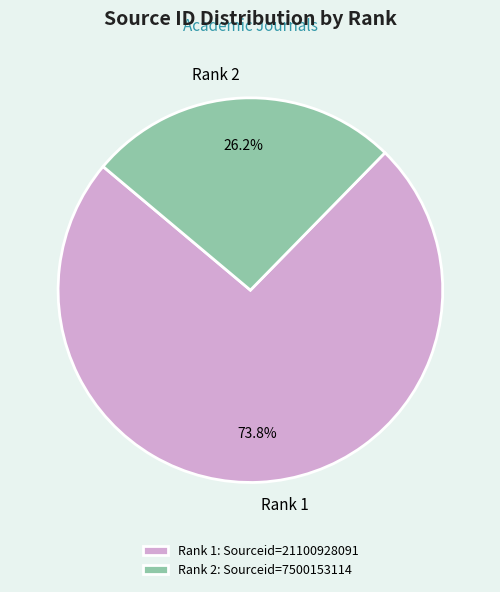

How many slices are in this pie chart?

2